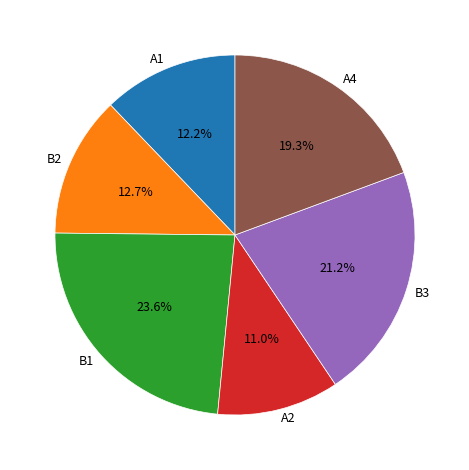

Is there a majority slice in this chart?

No